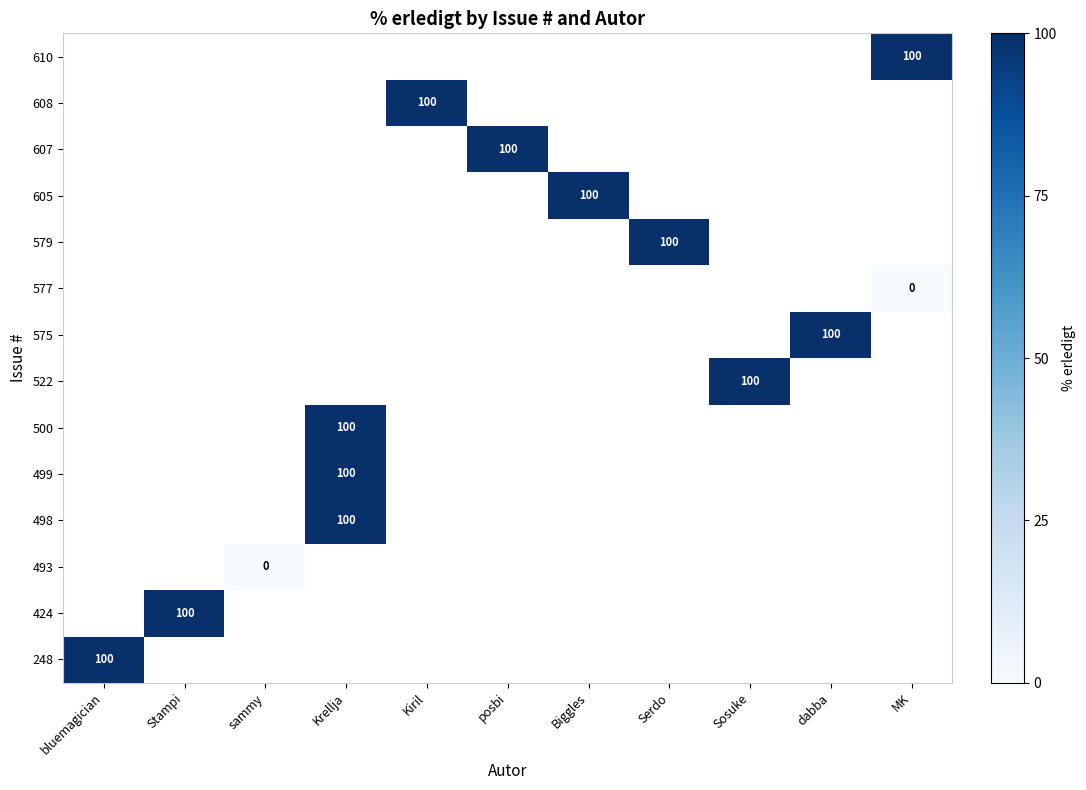

Is it true that 607 equals 46 at posbi?

False